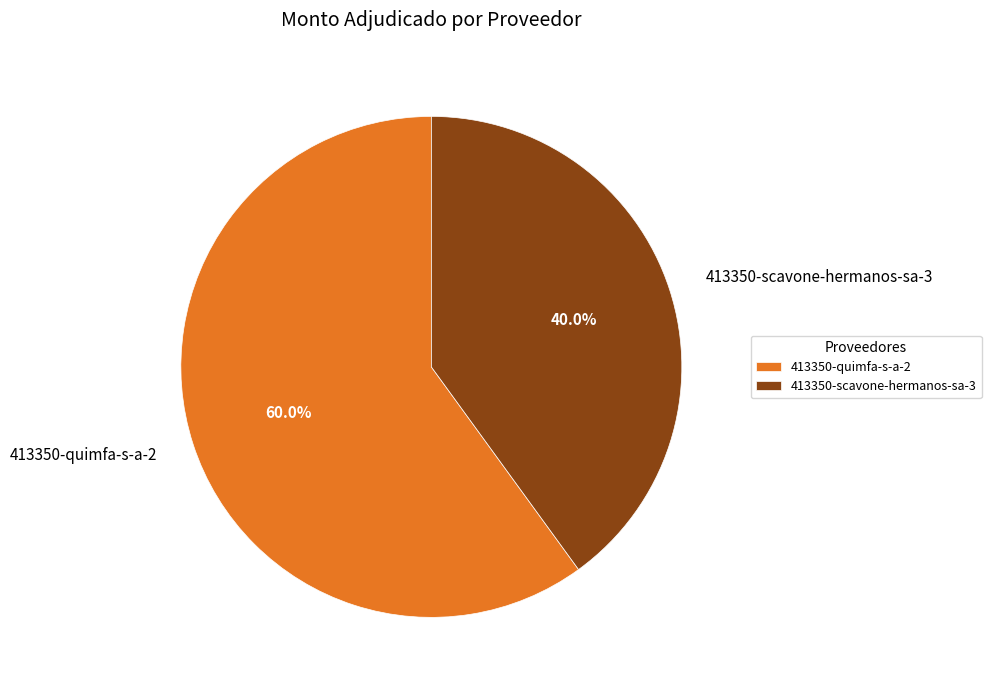

To the nearest percent, what is the difference between the 413350-quimfa-s-a-2 and 413350-scavone-hermanos-sa-3 slice percentages?

20%